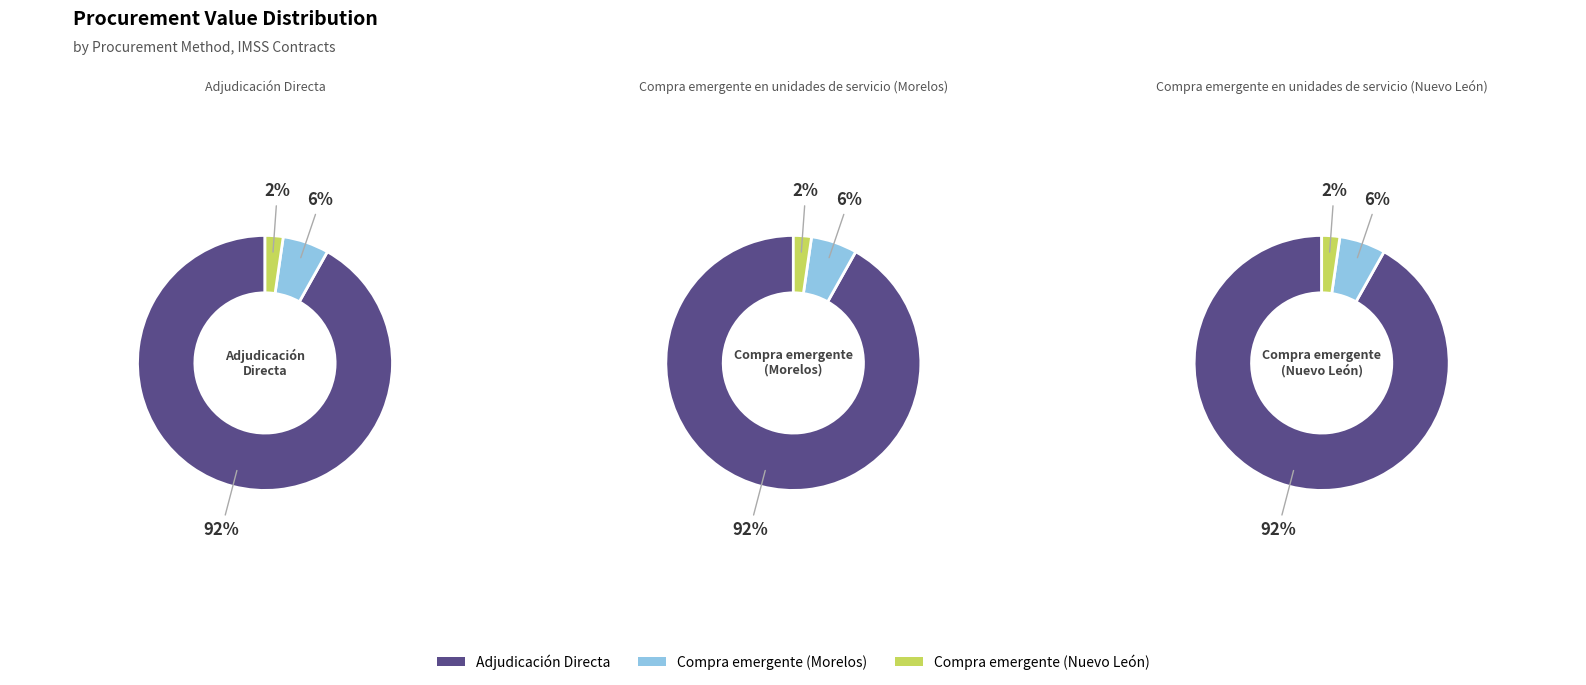

What is the largest slice in the pie chart?

Adjudicación Directa